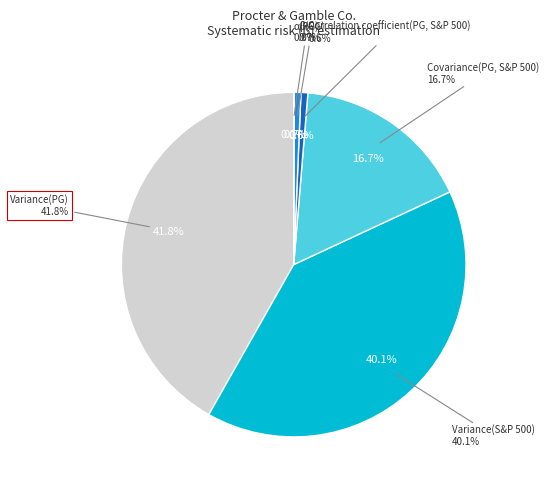

To the nearest percent, what is the average slice percentage?

17%